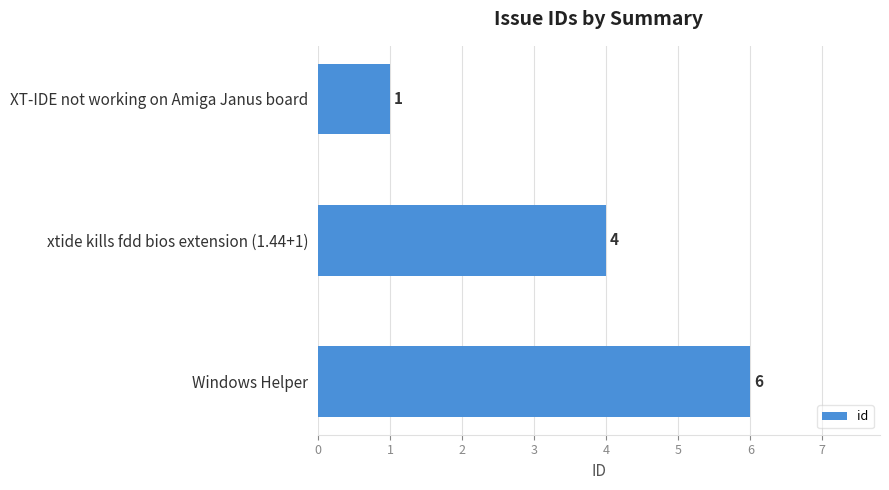

How many distinct data groups are displayed?

1